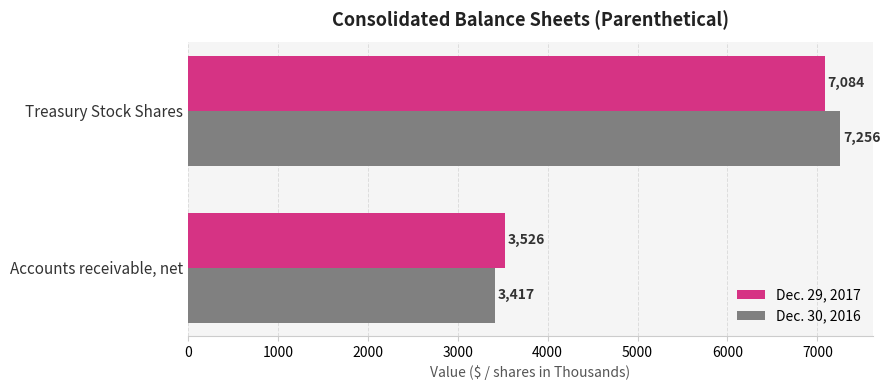

Rank the series at Accounts receivable, net from lowest to highest value.

Dec. 30, 2016, Dec. 29, 2017